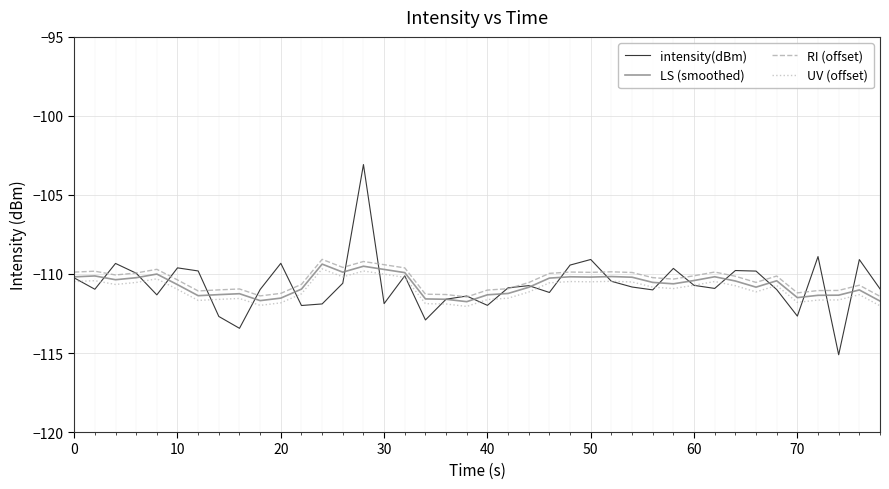

Count the number of categories in the chart.

40